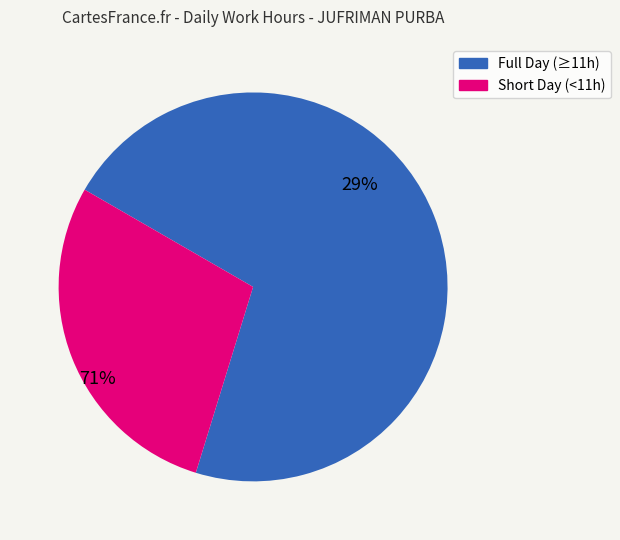

Which has a higher value, Full Day (≥11h) or Short Day (<11h)?

Full Day (≥11h)